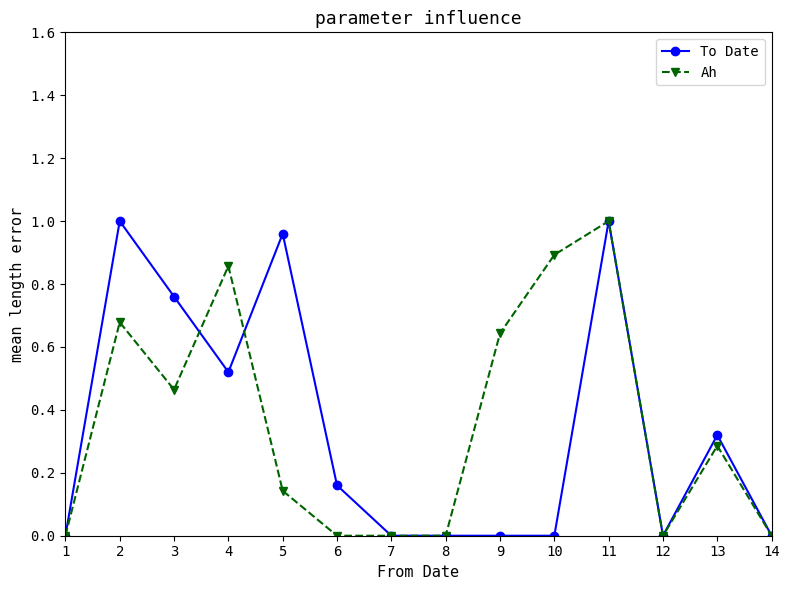

What is the sum of all Ah values?

5.0